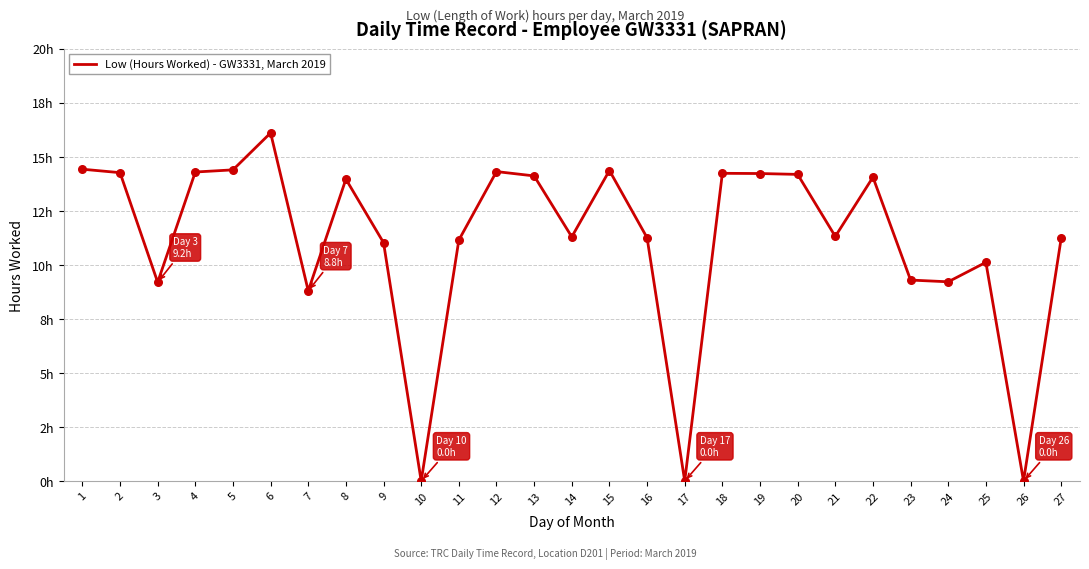

What is the change in value from 19 to 27?

-3.0